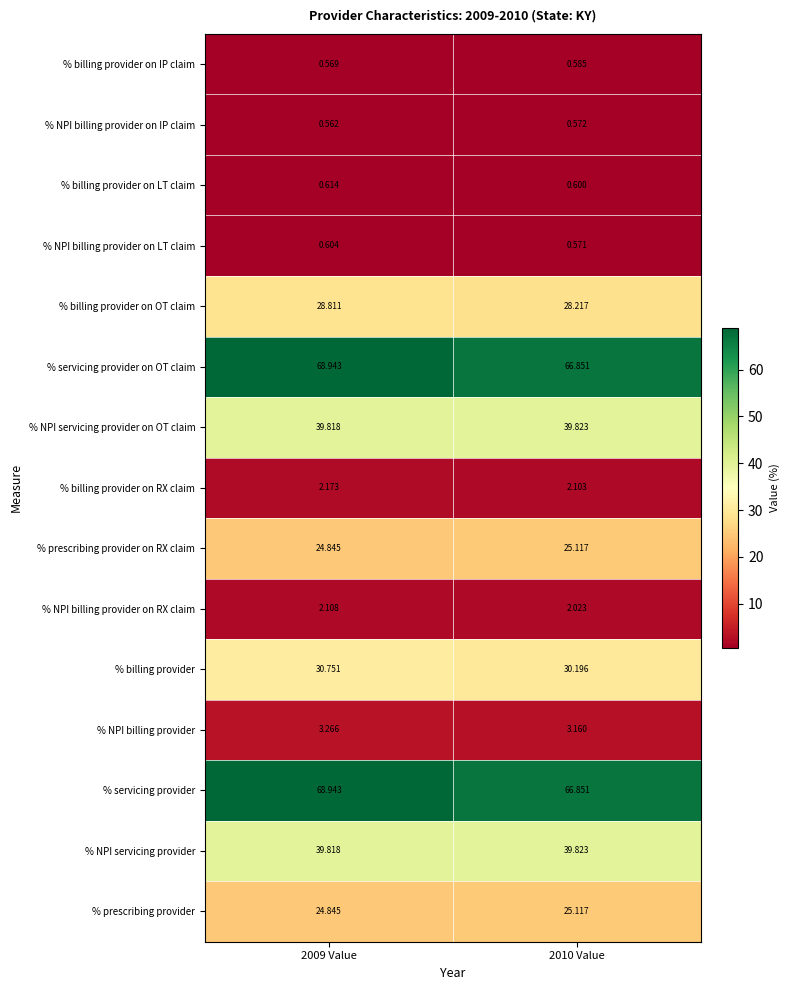

At how many categories does at least one series exceed 46?

2